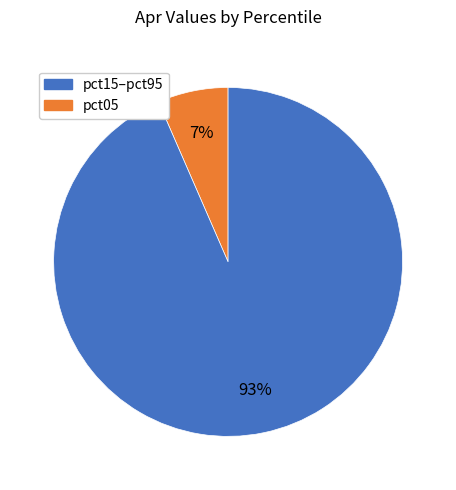

Is there a majority slice in this chart?

Yes